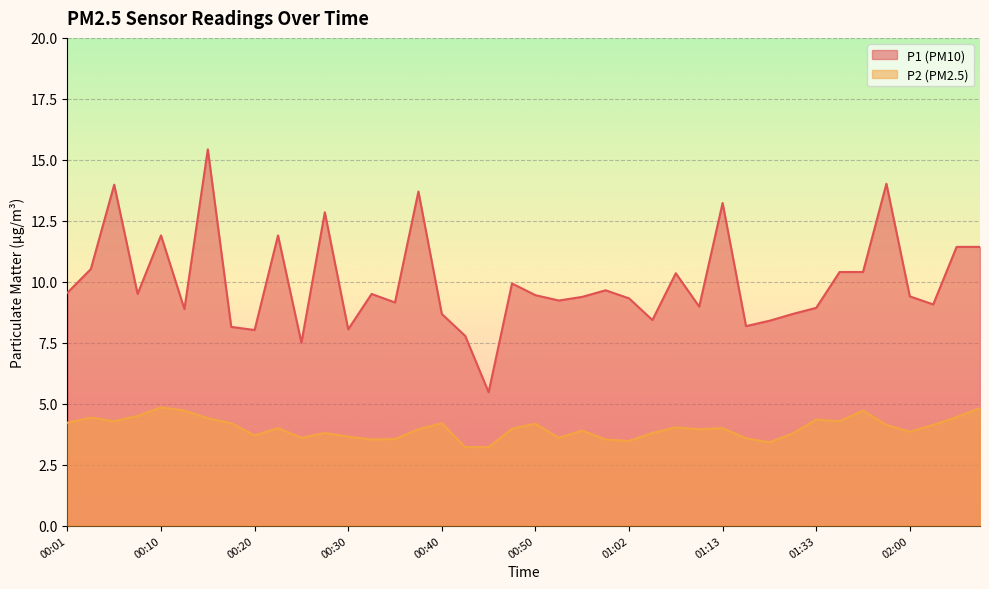

Reading right to left, list all the values displayed in this chart.

P1: 11.4	11.4	9.1	9.4	14.0	10.4	10.4	8.9	8.7	8.4	8.2	13.2	9.0	10.3	8.4	9.3	9.7	9.4	9.2	9.4	9.9	5.5	7.8	8.7	13.7	9.2	9.5	8.1	12.8	7.5	11.9	8.0	8.2	15.4	8.9	11.9	9.5	14.0	10.5	9.6
P2: 4.8	4.5	4.1	3.9	4.1	4.7	4.3	4.3	3.8	3.4	3.6	4.0	4.0	4.0	3.8	3.5	3.5	3.9	3.6	4.2	4.0	3.2	3.2	4.2	4.0	3.5	3.5	3.6	3.8	3.6	4.0	3.7	4.2	4.4	4.7	4.8	4.5	4.3	4.4	4.2